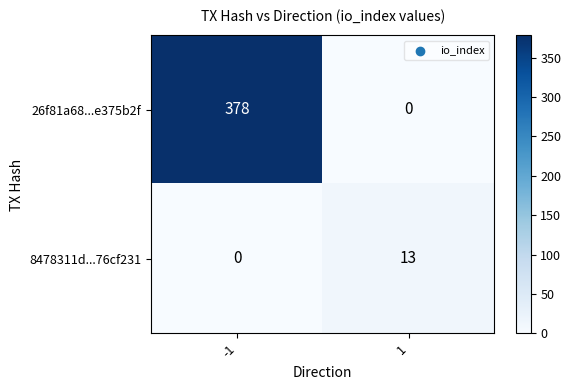

Which series has the largest total across all categories?

26f81a68...e375b2f